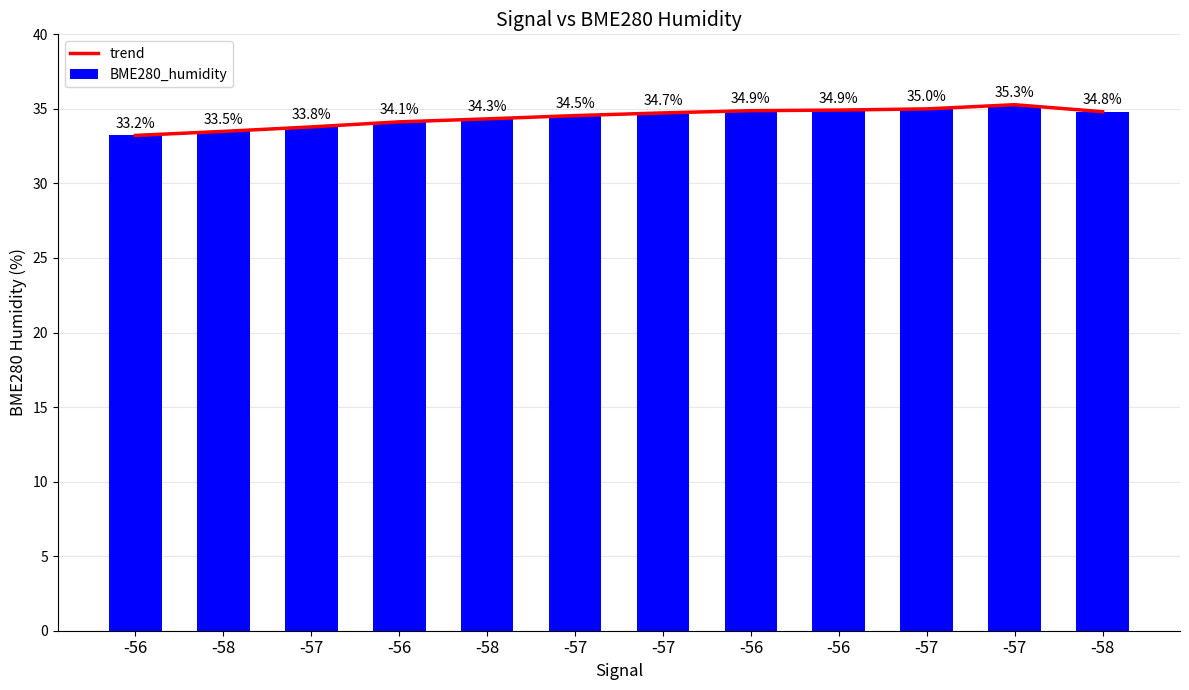

The value of BME280_humidity at -57 is 34.7. True or false?

True